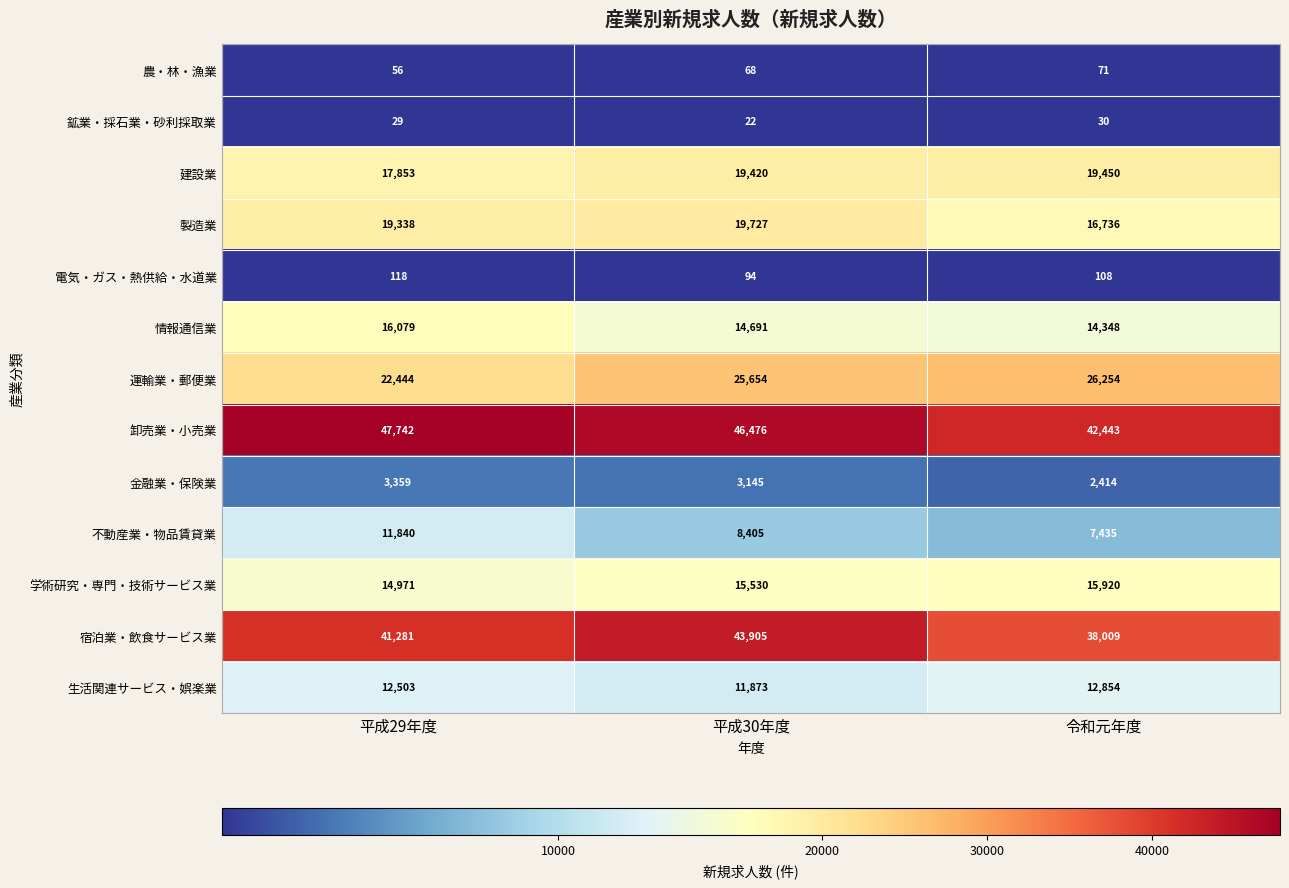

At 令和元年度, list the series in order from largest to smallest.

卸売業・小売業, 宿泊業・飲食サービス業, 運輸業・郵便業, 建設業, 製造業, 学術研究・専門・技術サービス業, 情報通信業, 生活関連サービス・娯楽業, 不動産業・物品賃貸業, 金融業・保険業, 電気・ガス・熱供給・水道業, 農・林・漁業, 鉱業・採石業・砂利採取業